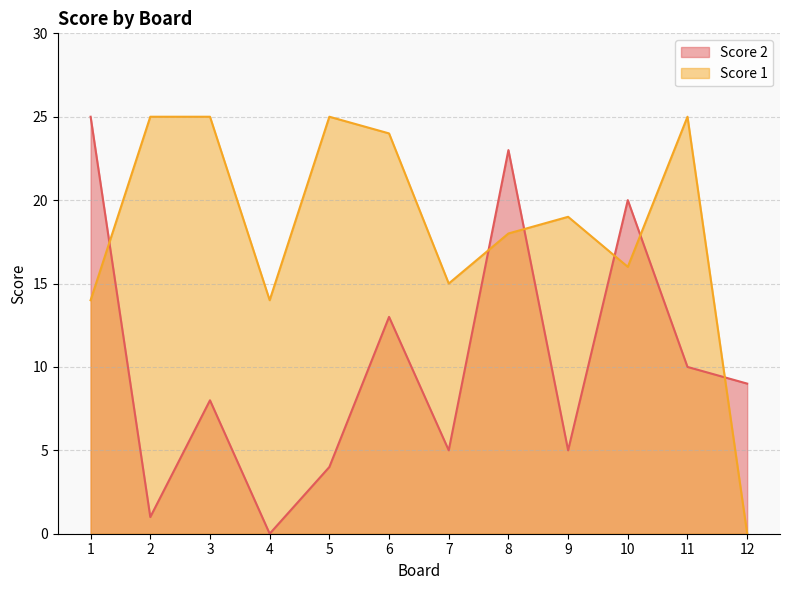

What is the difference between the maximum and minimum values in the Score 2 series?

25